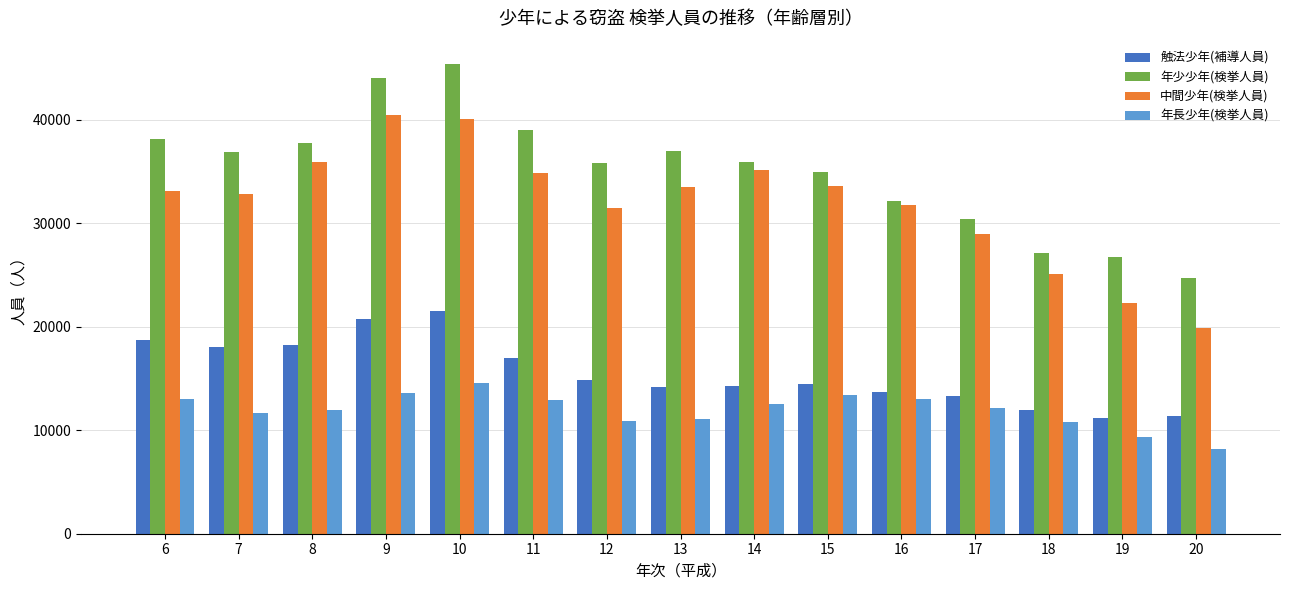

What is the spread (max minus min) of values at 12?

24987